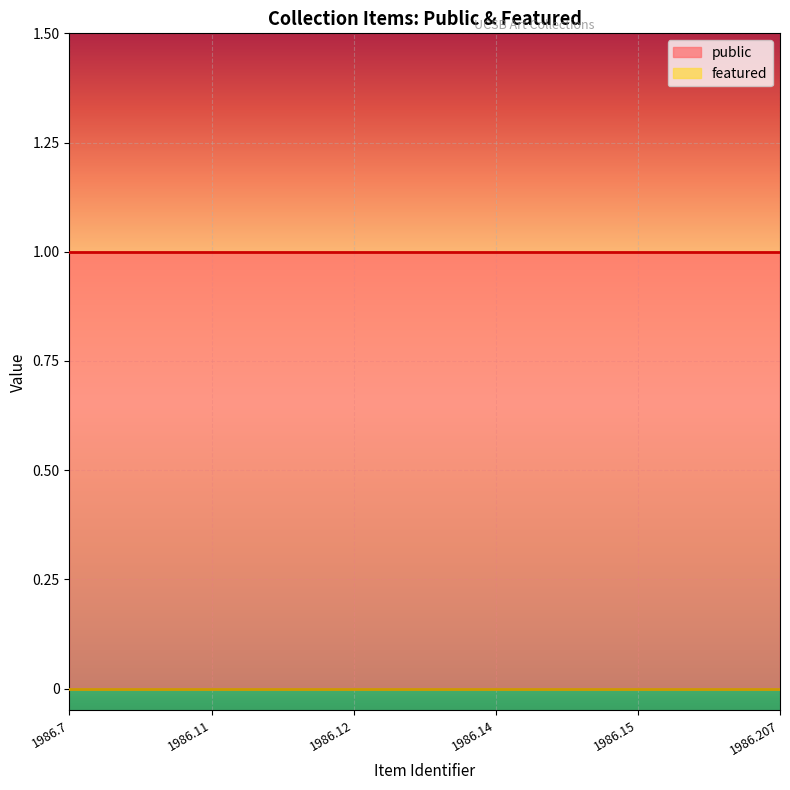

How many series are shown in this chart?

2